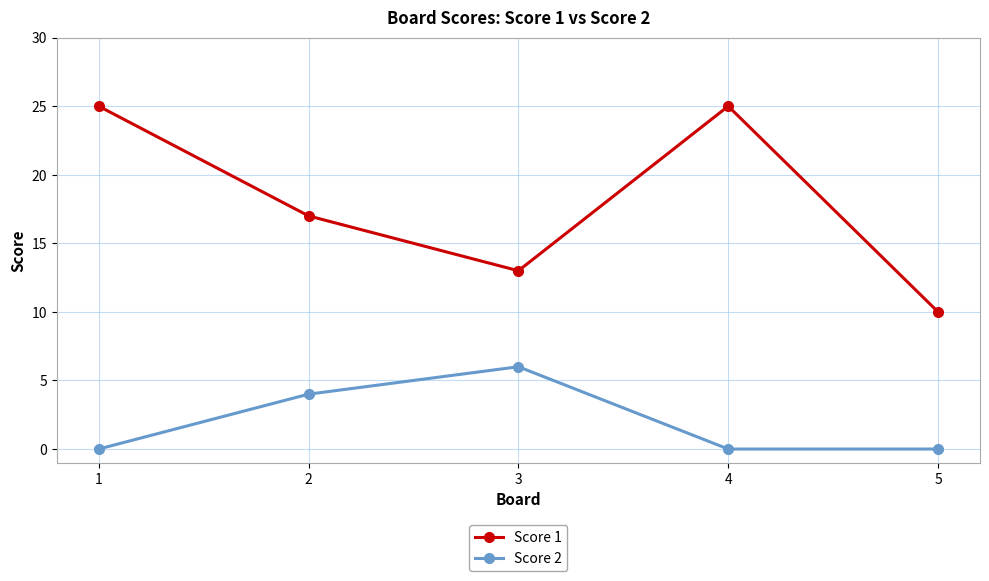

Count the Score 2 values in the range 0 to 4.

4